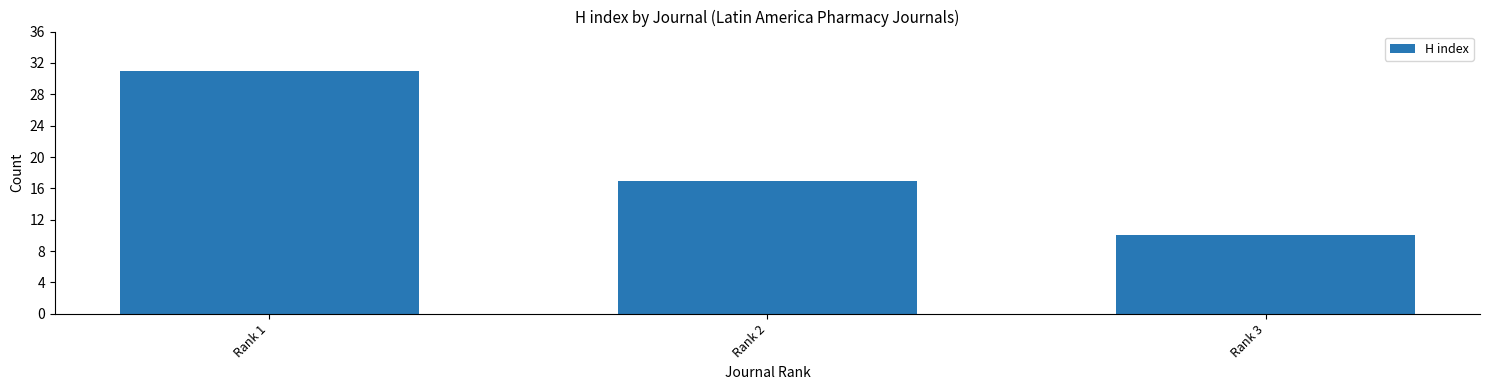

What is the value of the 2nd bar from the left?

17